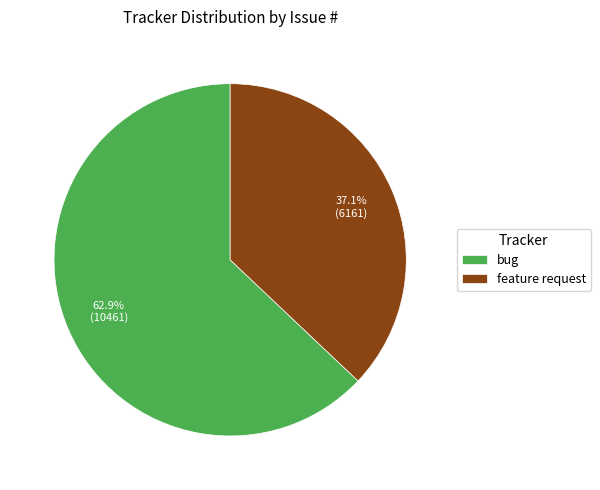

The feature request slice represents 37% of the pie. True or false?

True